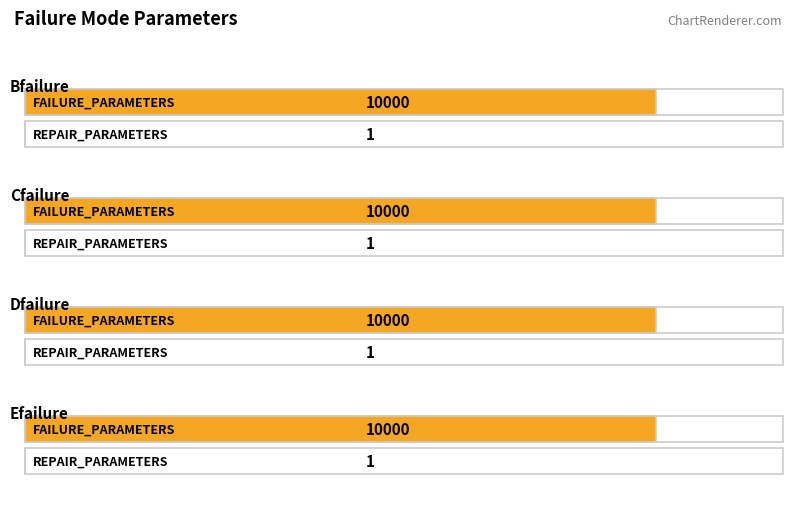

The REPAIR_PARAMETERS series shows 1 at Dfailure. True or false?

True